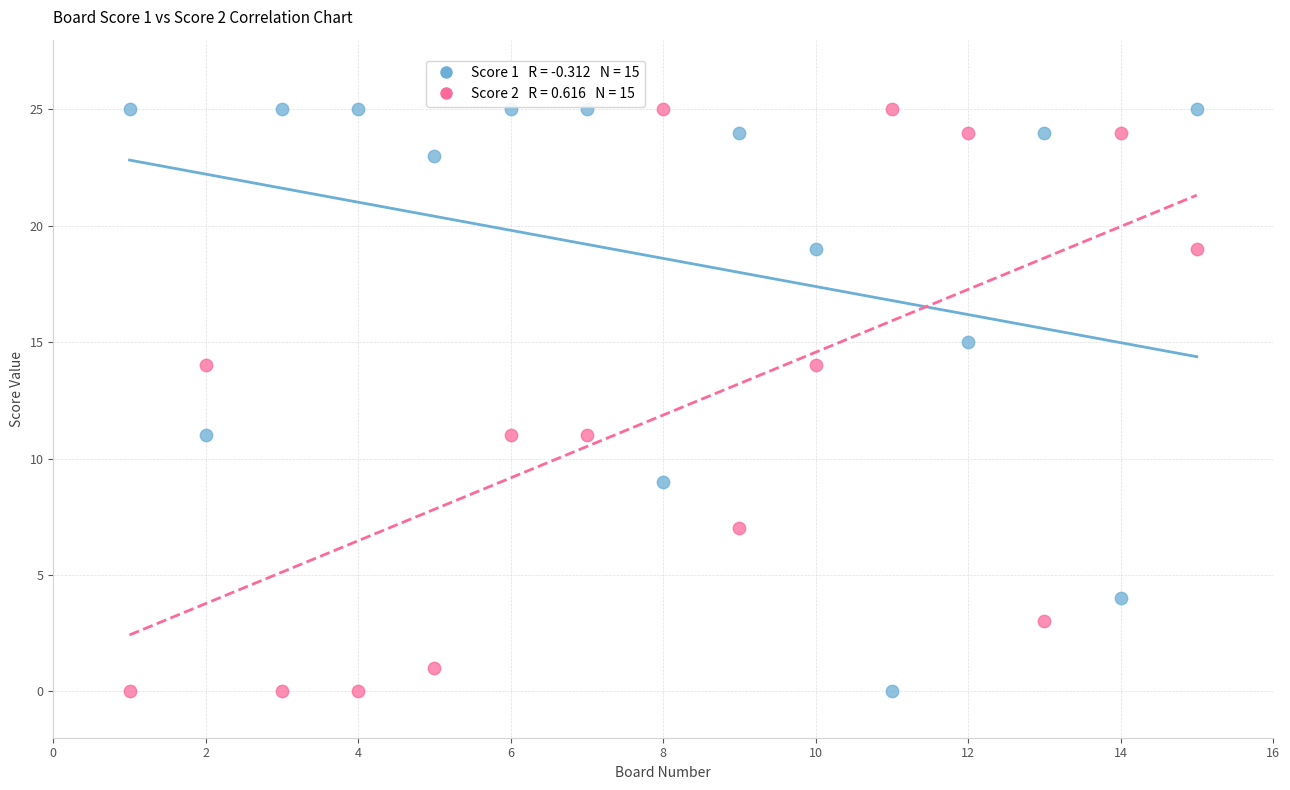

Across all data points, what is the range of X values (max minus min)?

14